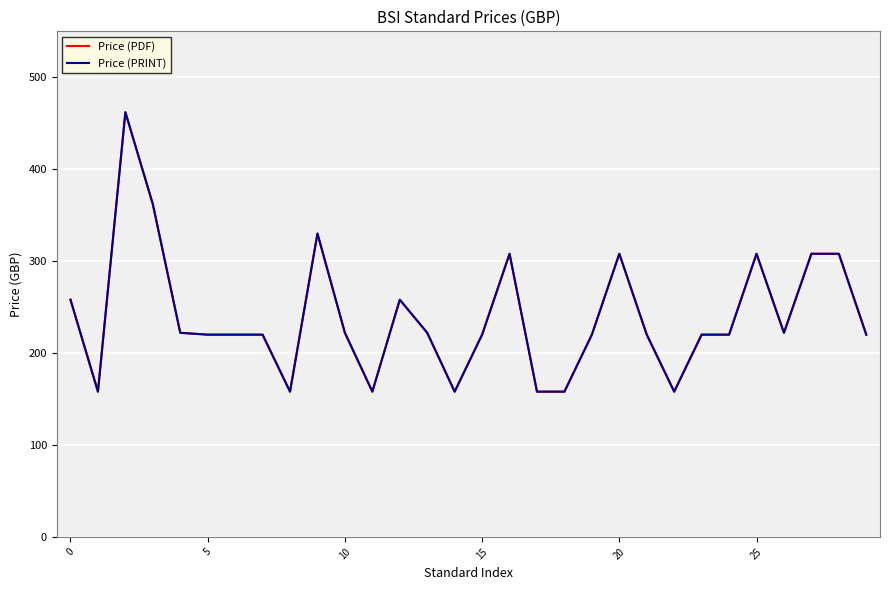

Does the chart display data point markers on the line(s)?

No